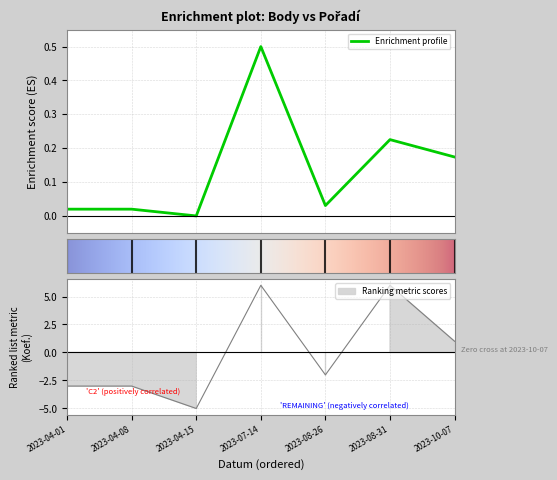

Between 2023-04-01 and 2023-10-07, which is larger?

2023-10-07